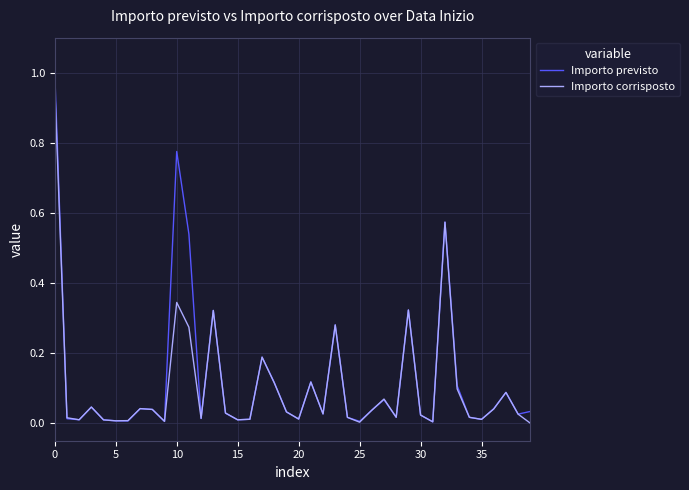

Which series has the widest spread of values?

Importo previsto